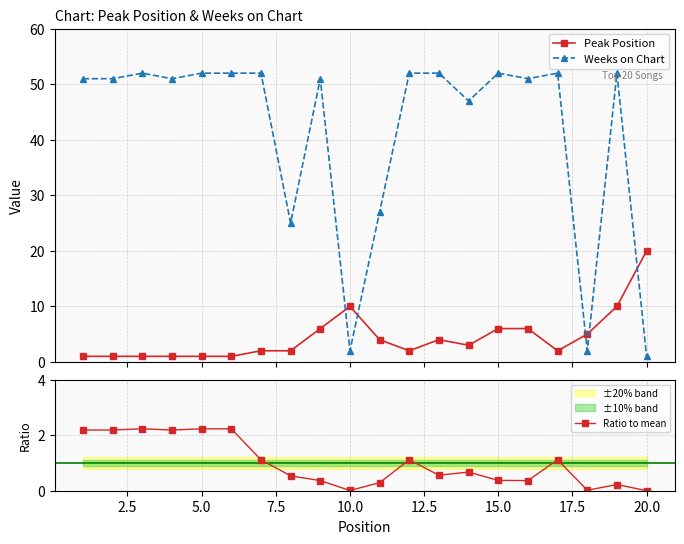

True or false: Peak Position has more than 1 interior local peaks.

True